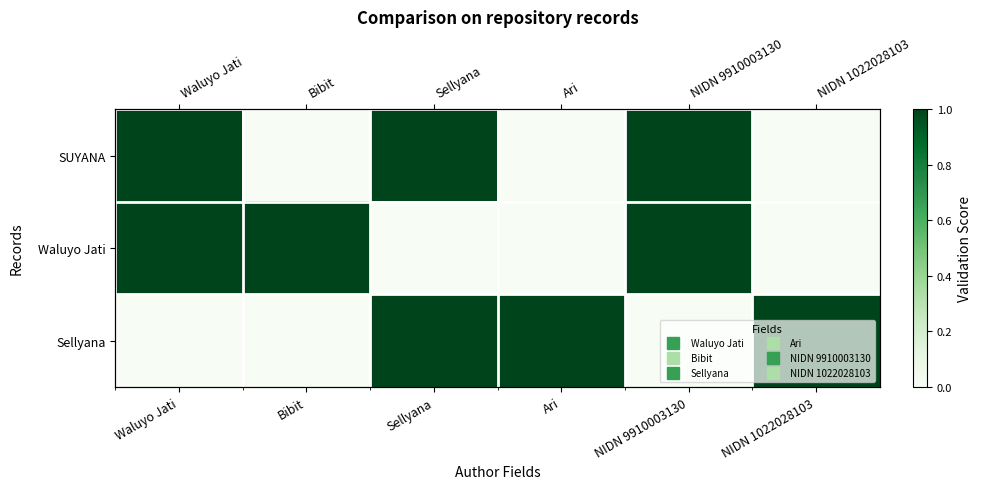

What is the sum of all Sellyana values?

3